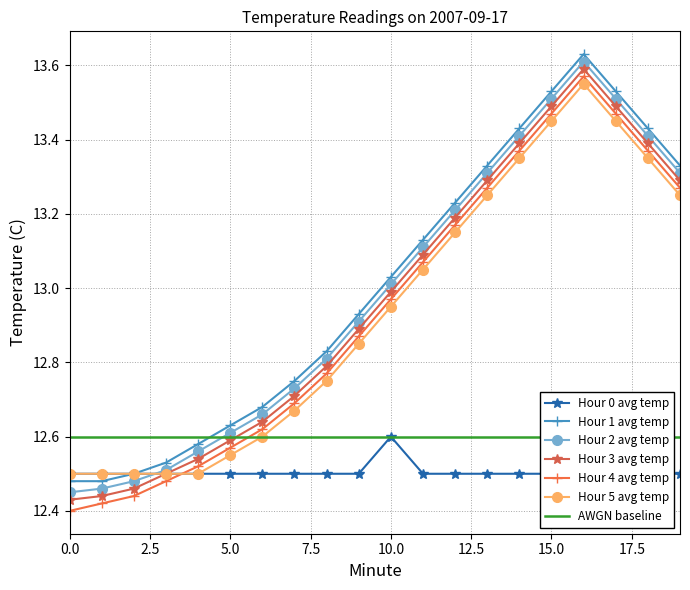

At which category does the chart reach its peak across all series?

16